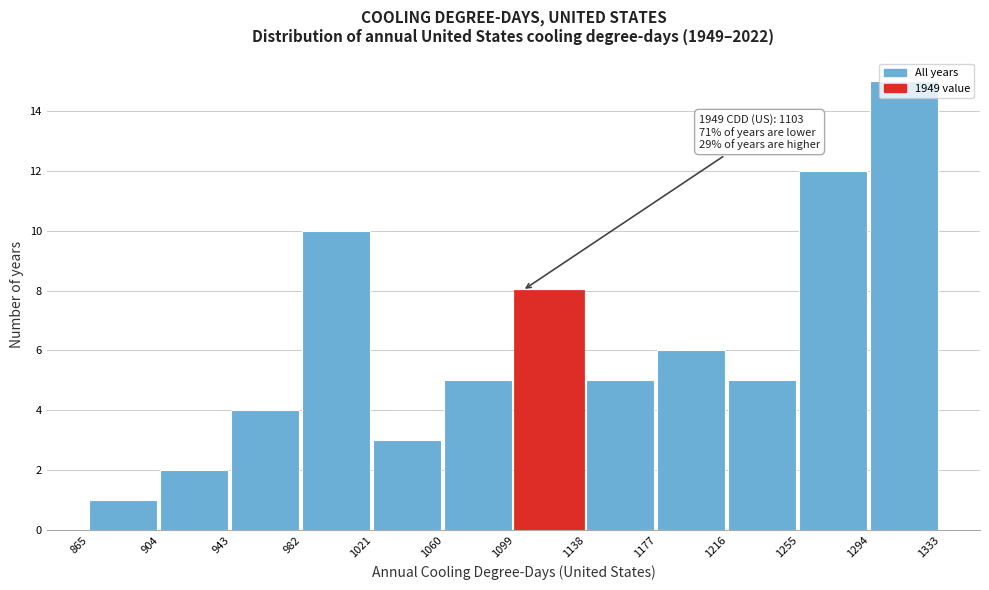

Which range on the x-axis has the tallest bar?

1294 to 1333